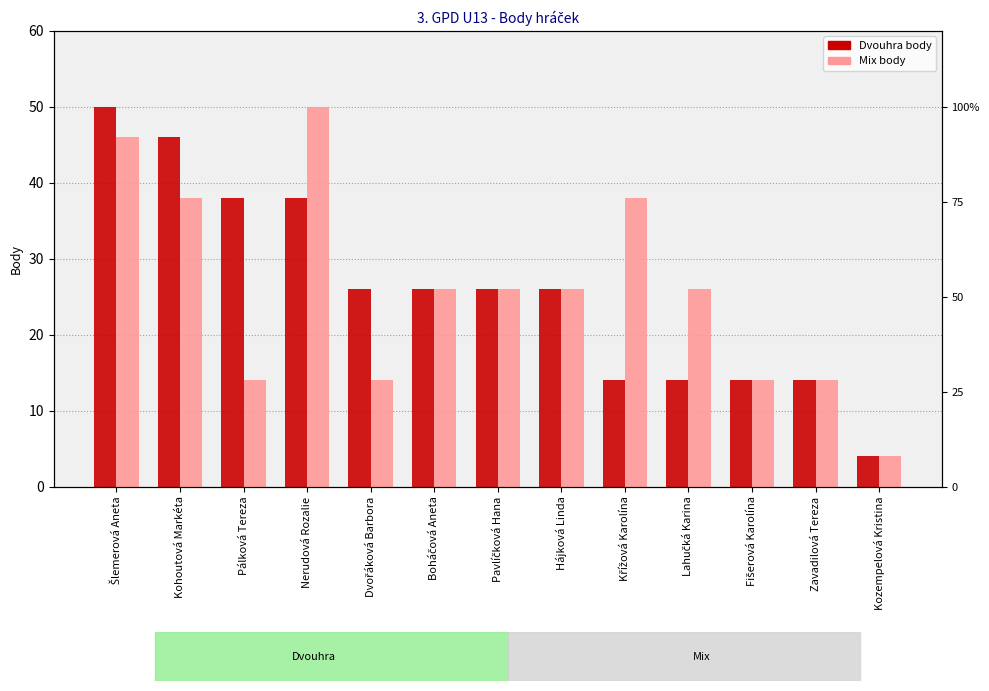

Is it true that Dvouhra body equals 36 at Boháčová Aneta?

False